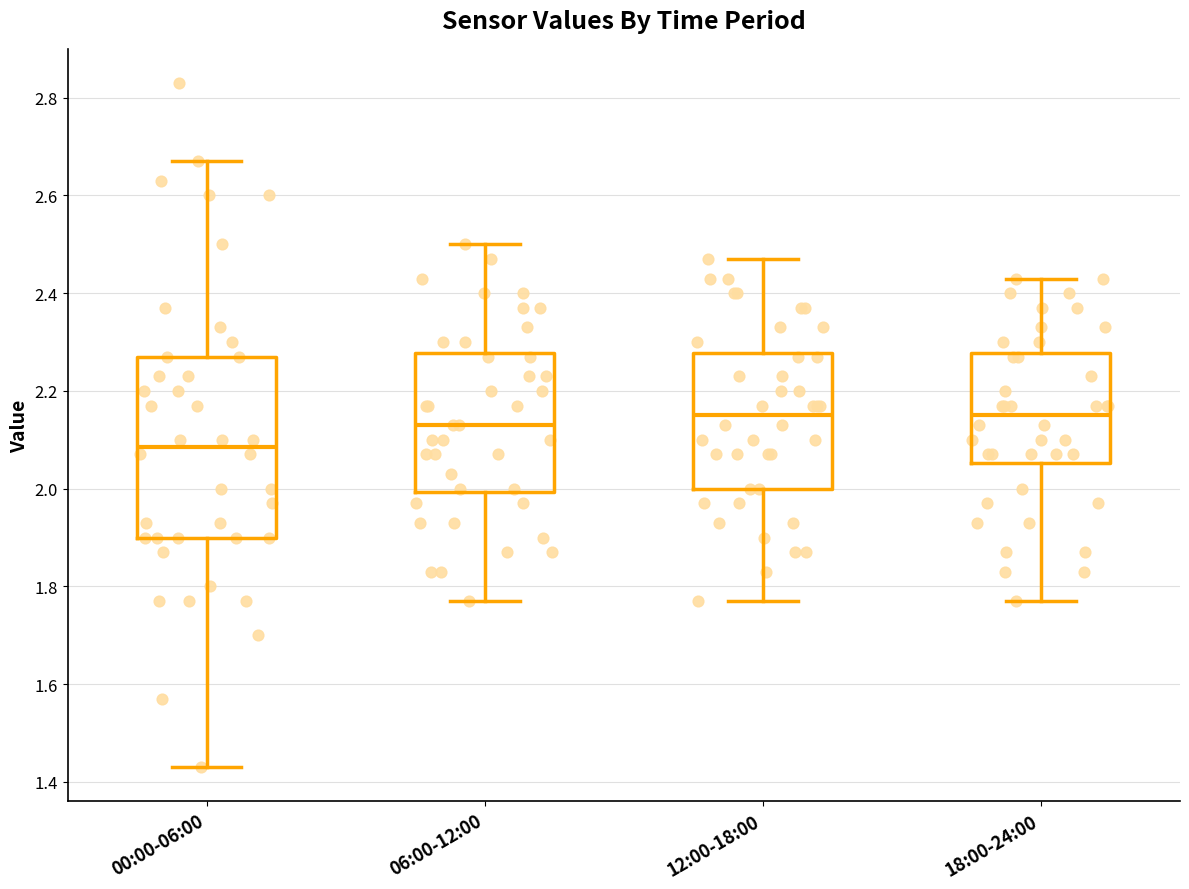

Where does the upper whisker of the box for 00:00-06:00 end on the y-axis? The values are not printed on the chart, so give them approximately, as read against the axis.

2.68